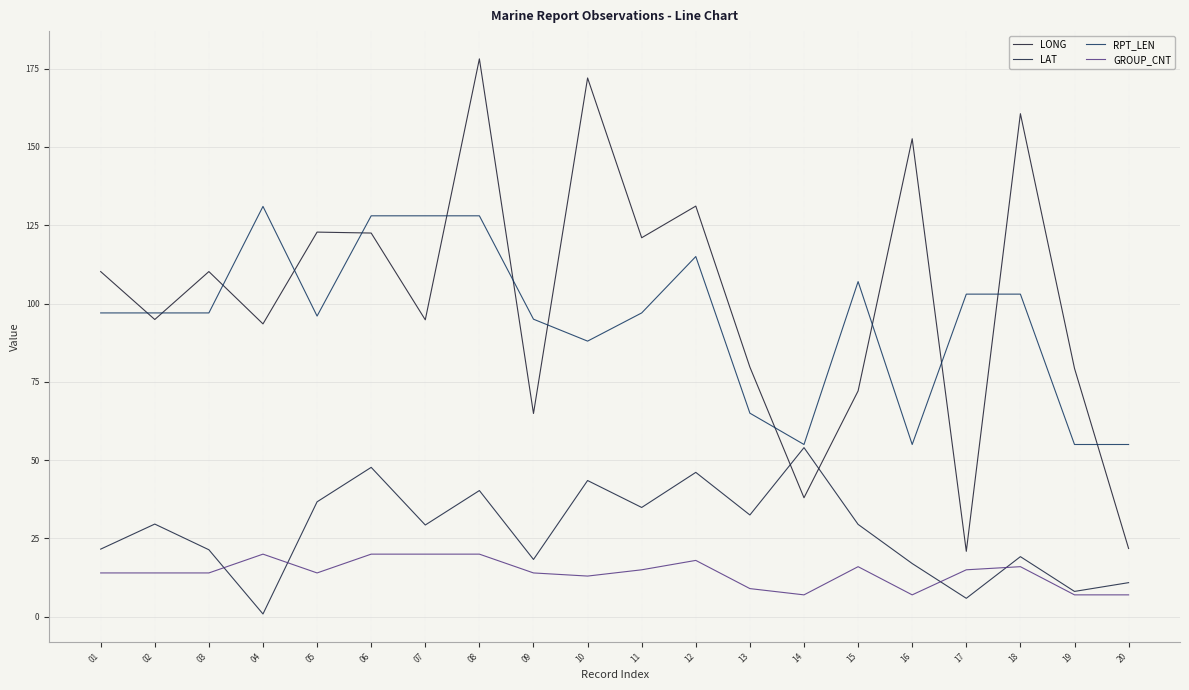

How many lines are shown in the chart?

4